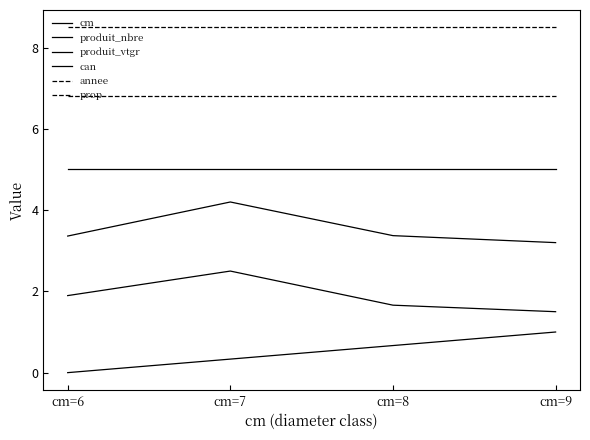

What is the maximum value for prop?

8.5